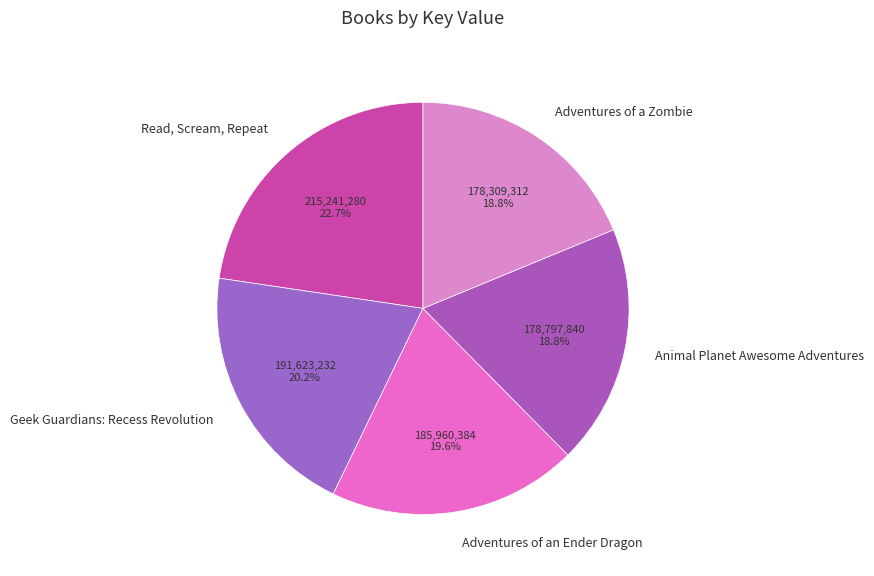

Which slice is the largest?

Read, Scream, Repeat